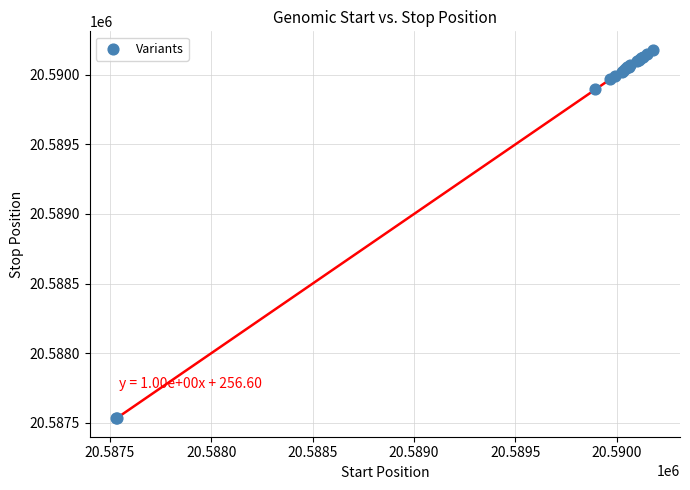

What Y value in the scatter plot is closest to 20588856?

20589896